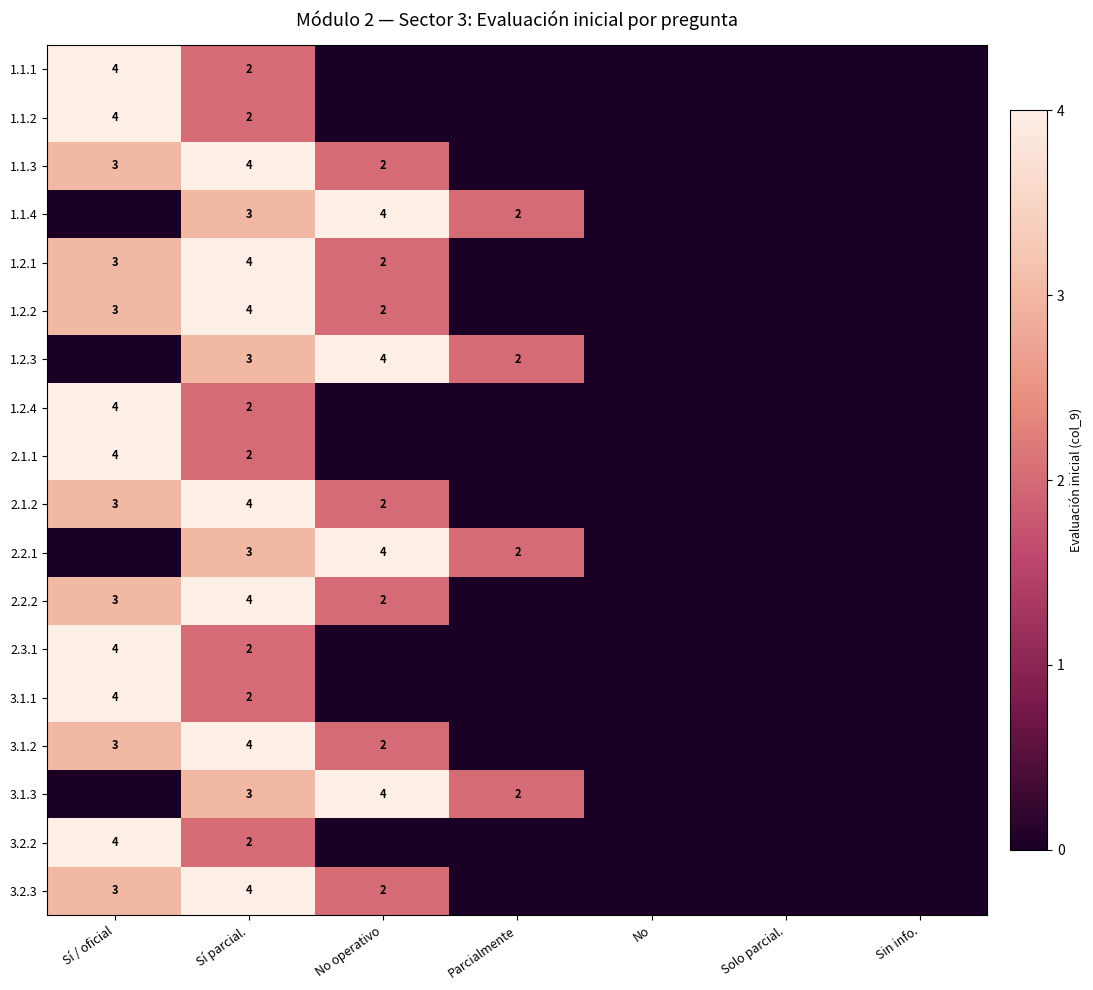

The 2.2.1 series shows 2 at Sí parcial.. True or false?

False